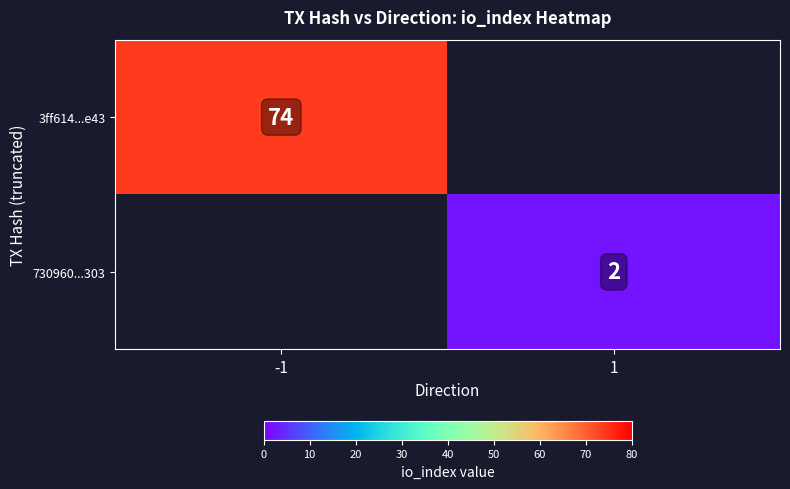

Is it true that 3ff614...e43 equals 74 at -1?

True